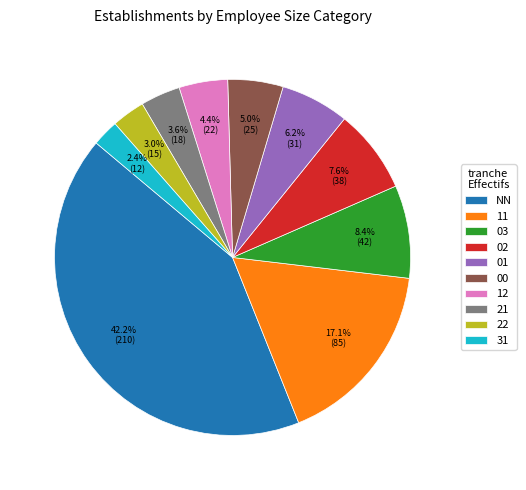

Rank the categories by value from lowest to highest.

31, 22, 21, 12, 00, 01, 02, 03, 11, NN